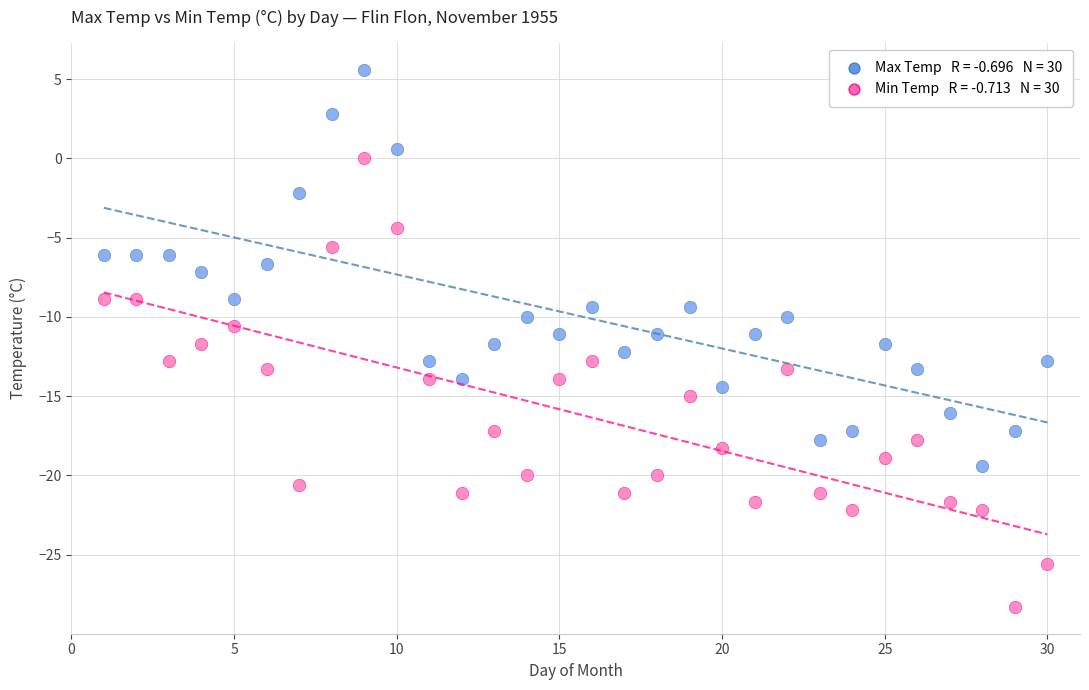

Across all data points, what is the range of Y values (max minus min)?

33.9